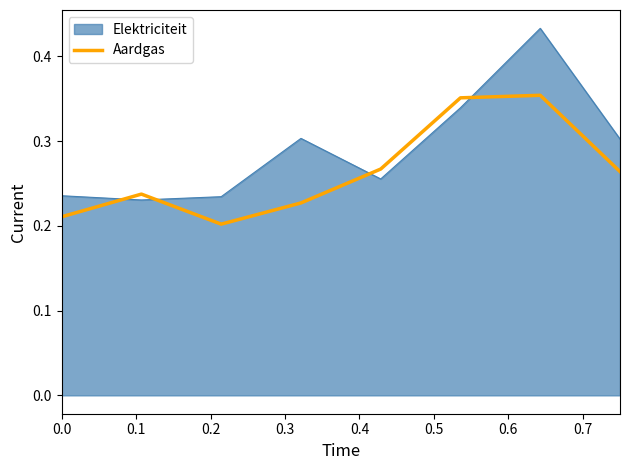

Rank the series by their maximum value, from highest to lowest.

Elektriciteit, Aardgas